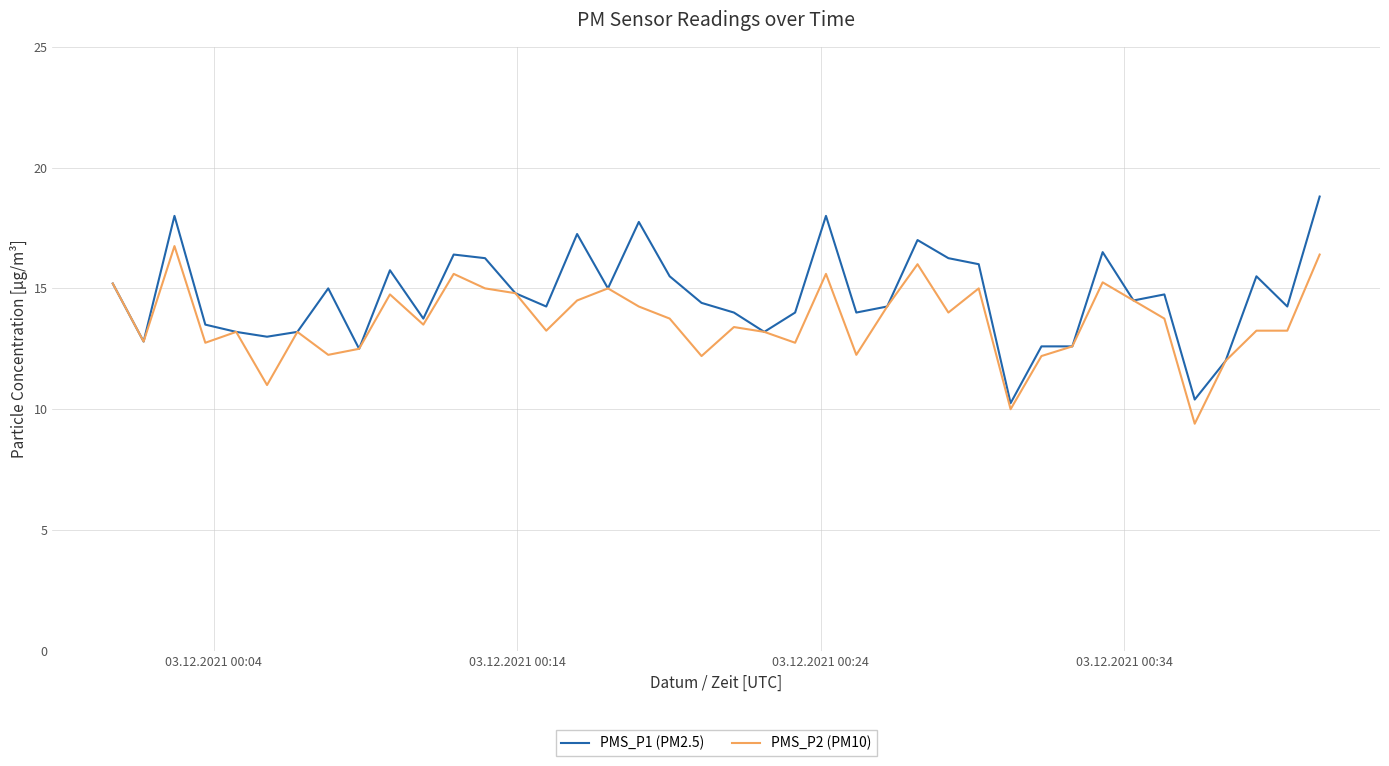

Which series has the largest total across all categories?

PMS_P1 (PM2.5)